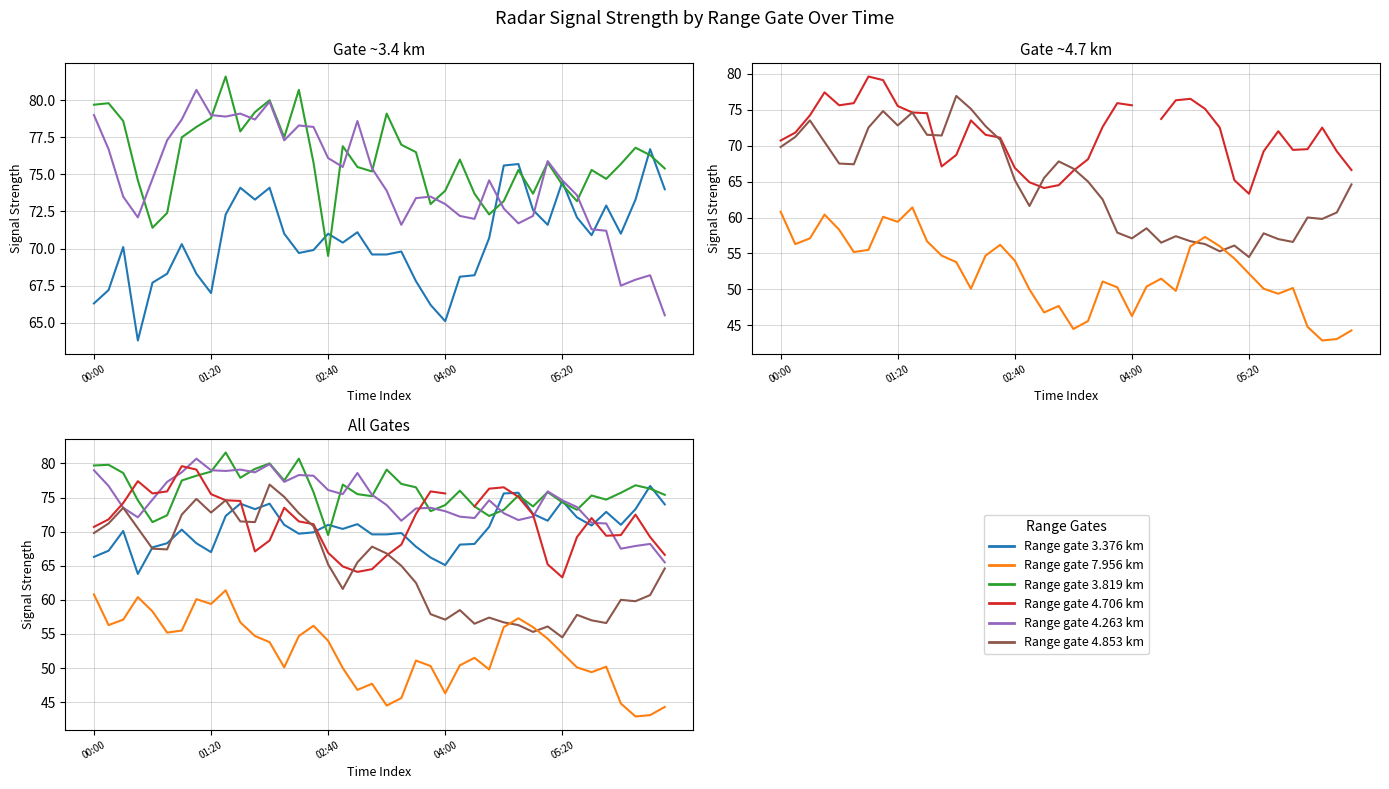

At which label does 3.376 reach its minimum?

2003/09/14 00:30